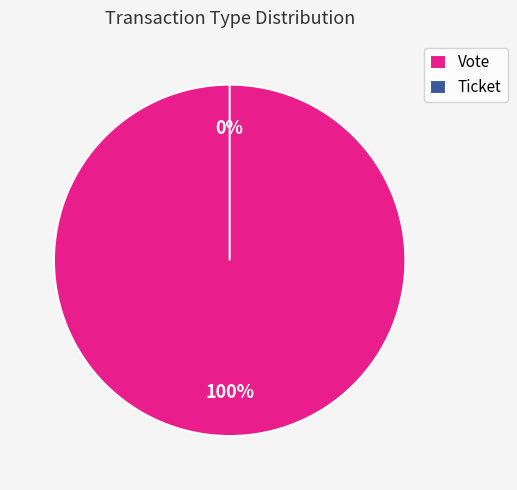

What portion of the pie excludes Ticket?

100.0%